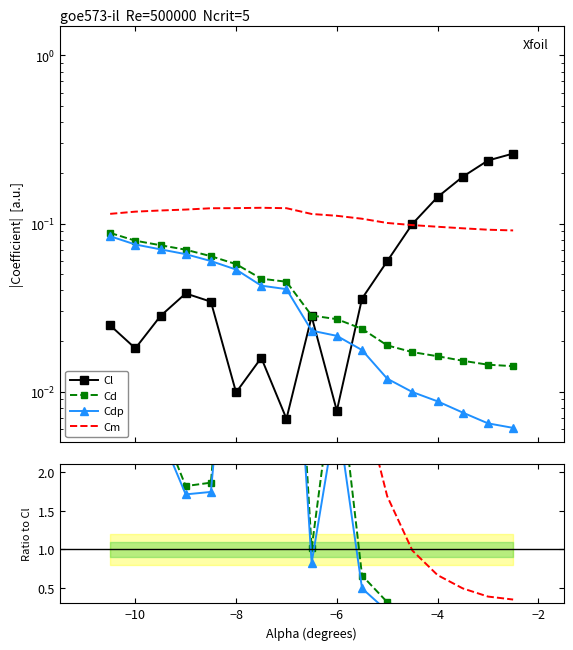

What is the difference between the maximum and second lowest values in the Cm series?

17.5